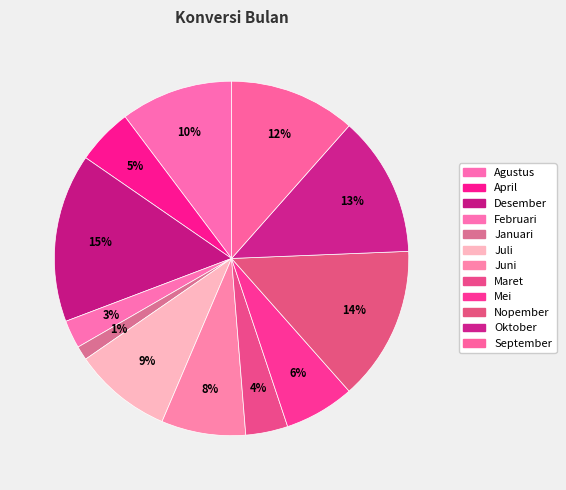

How many segments does this pie chart have?

12